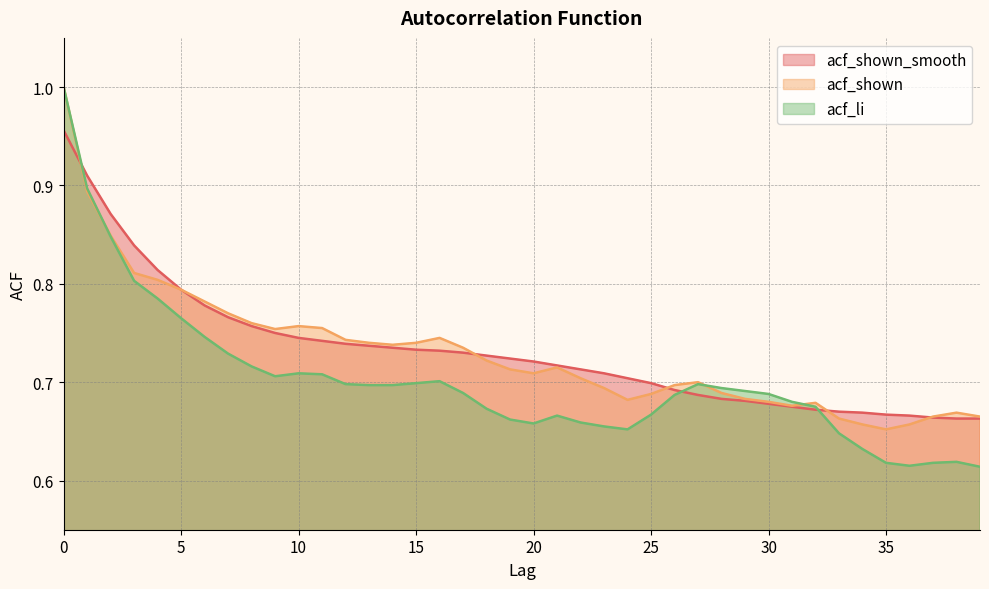

How many intersections are there between acf_shown_smooth and acf_shown?

5